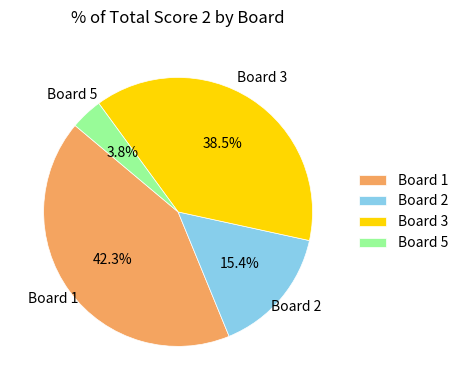

How many segments does this pie chart have?

4